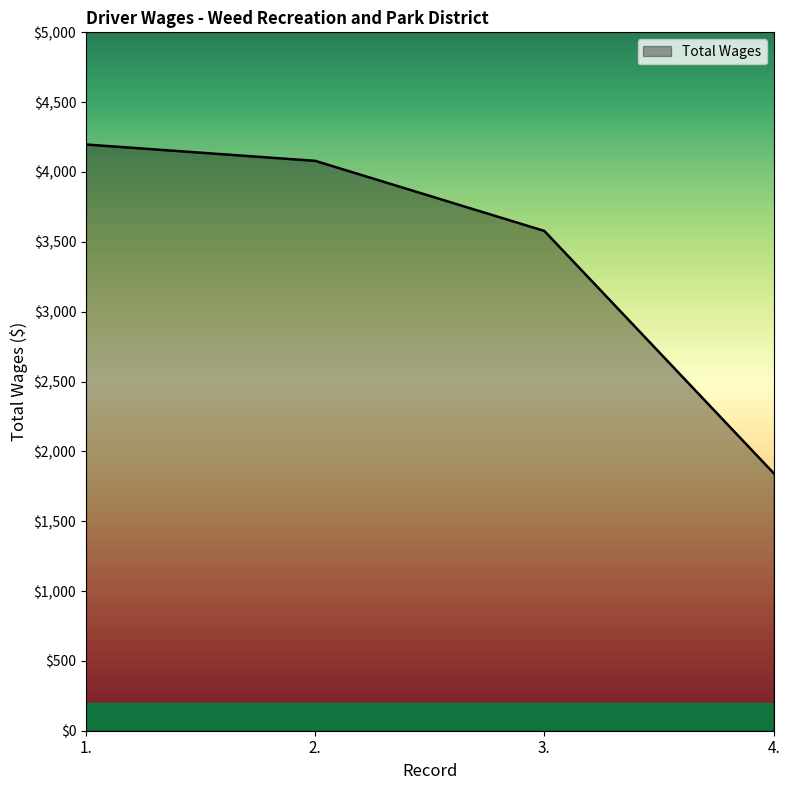

What is the difference between the maximum and second lowest values?

619